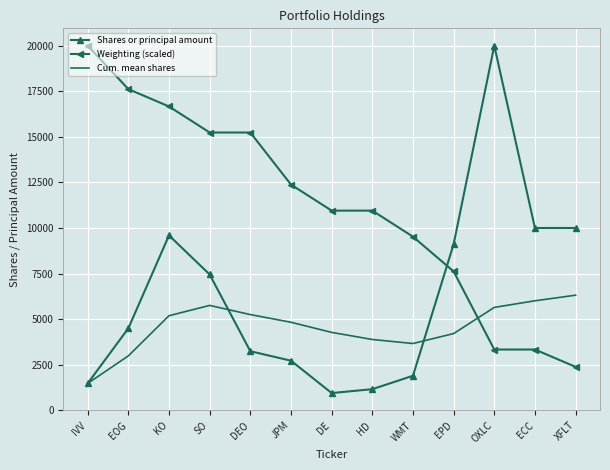

At SO, list the series in order from smallest to largest.

Cum. mean shares, Shares or principal amount, Weighting (scaled)